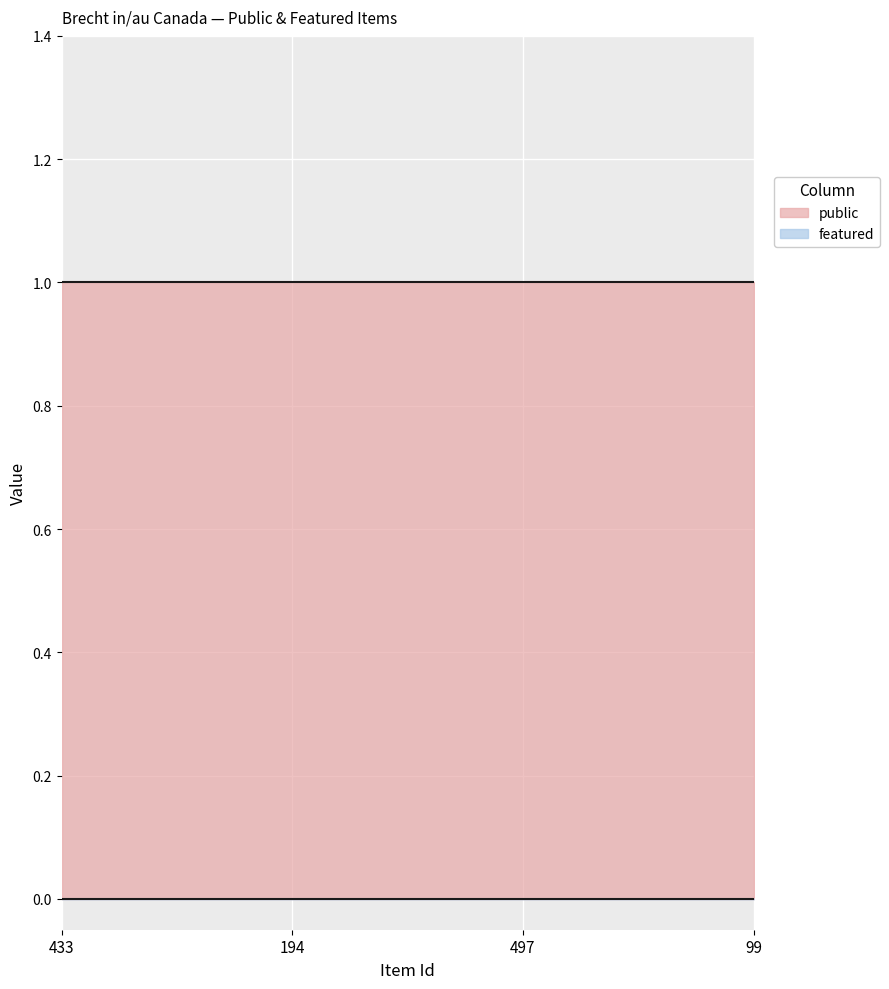

What is the total value across all series at 497?

1